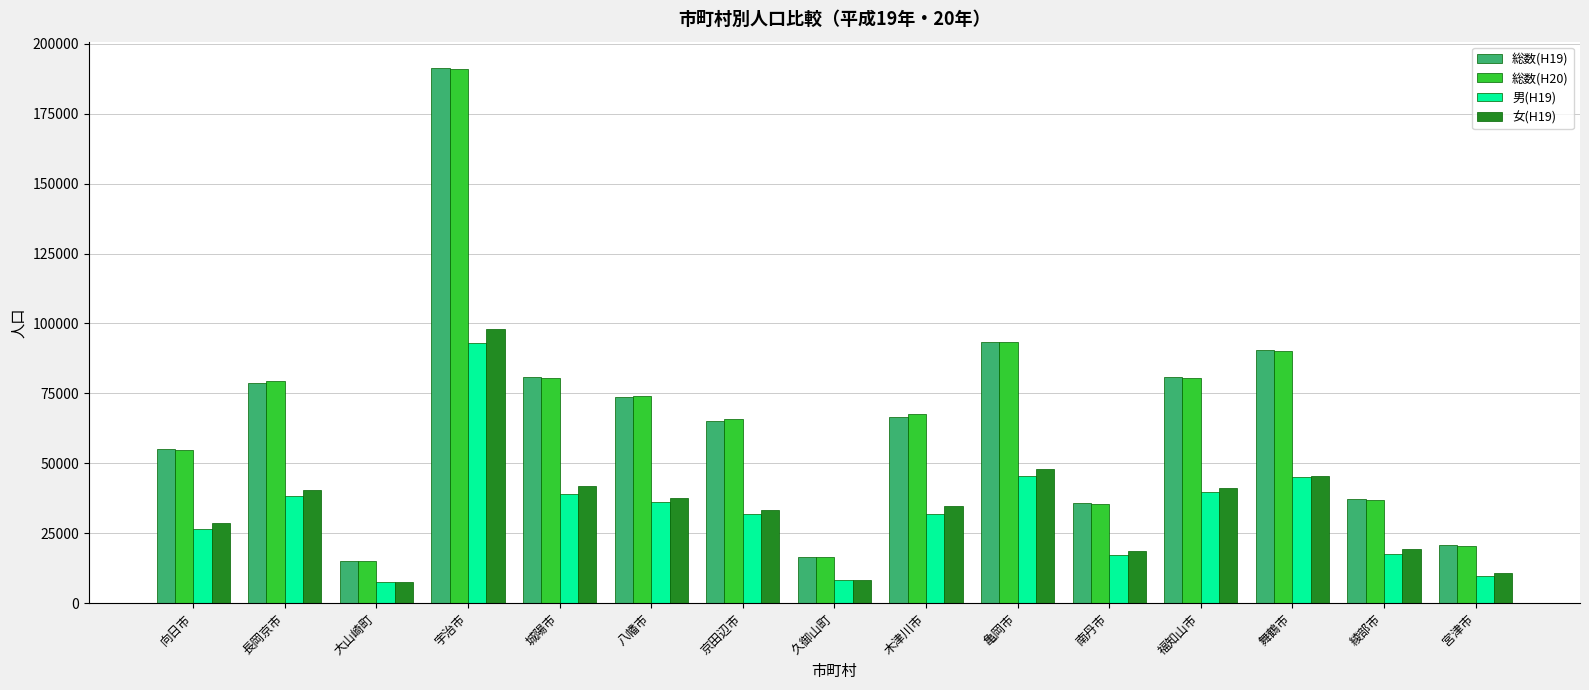

Where is 男(H19) nearest to the value 50270?

亀岡市